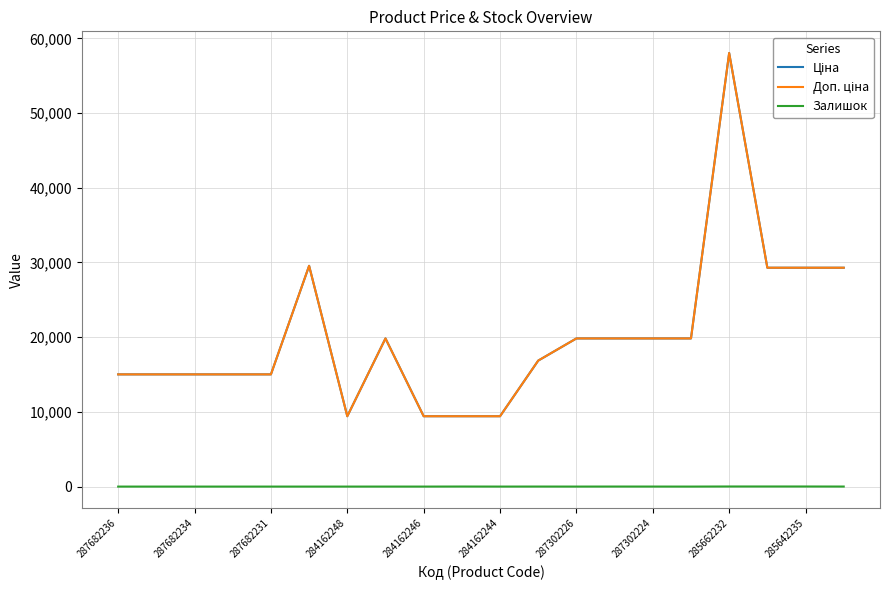

How many lines are shown in the chart?

3